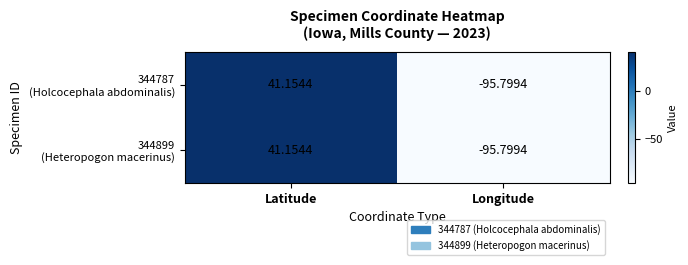

What is the total value across all series at Longitude?

-191.6